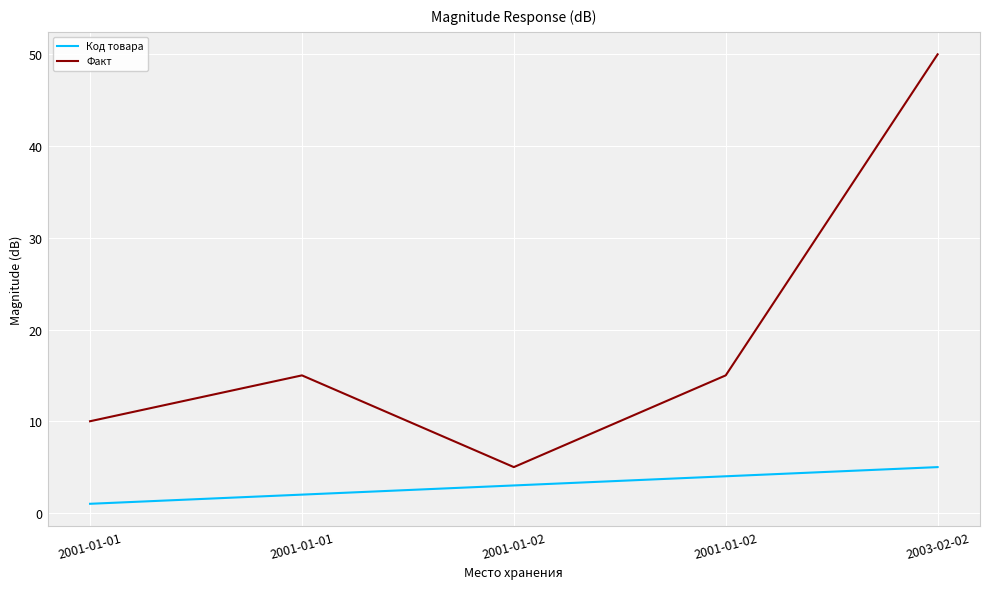

How many lines are shown in the chart?

2